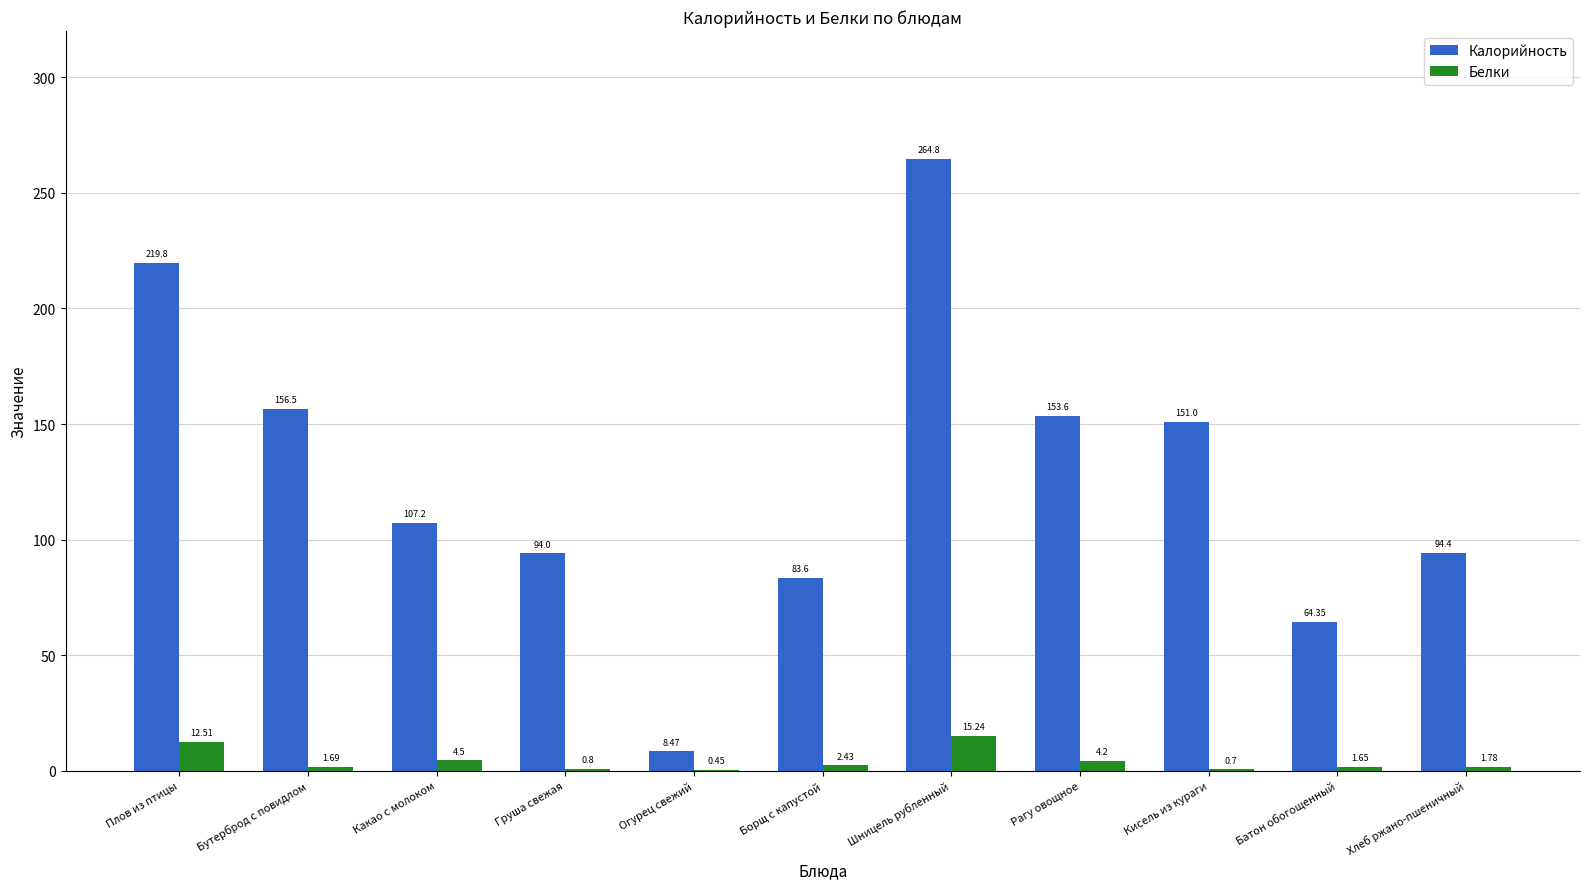

How many values in the Калорийность series exceed 107?

6